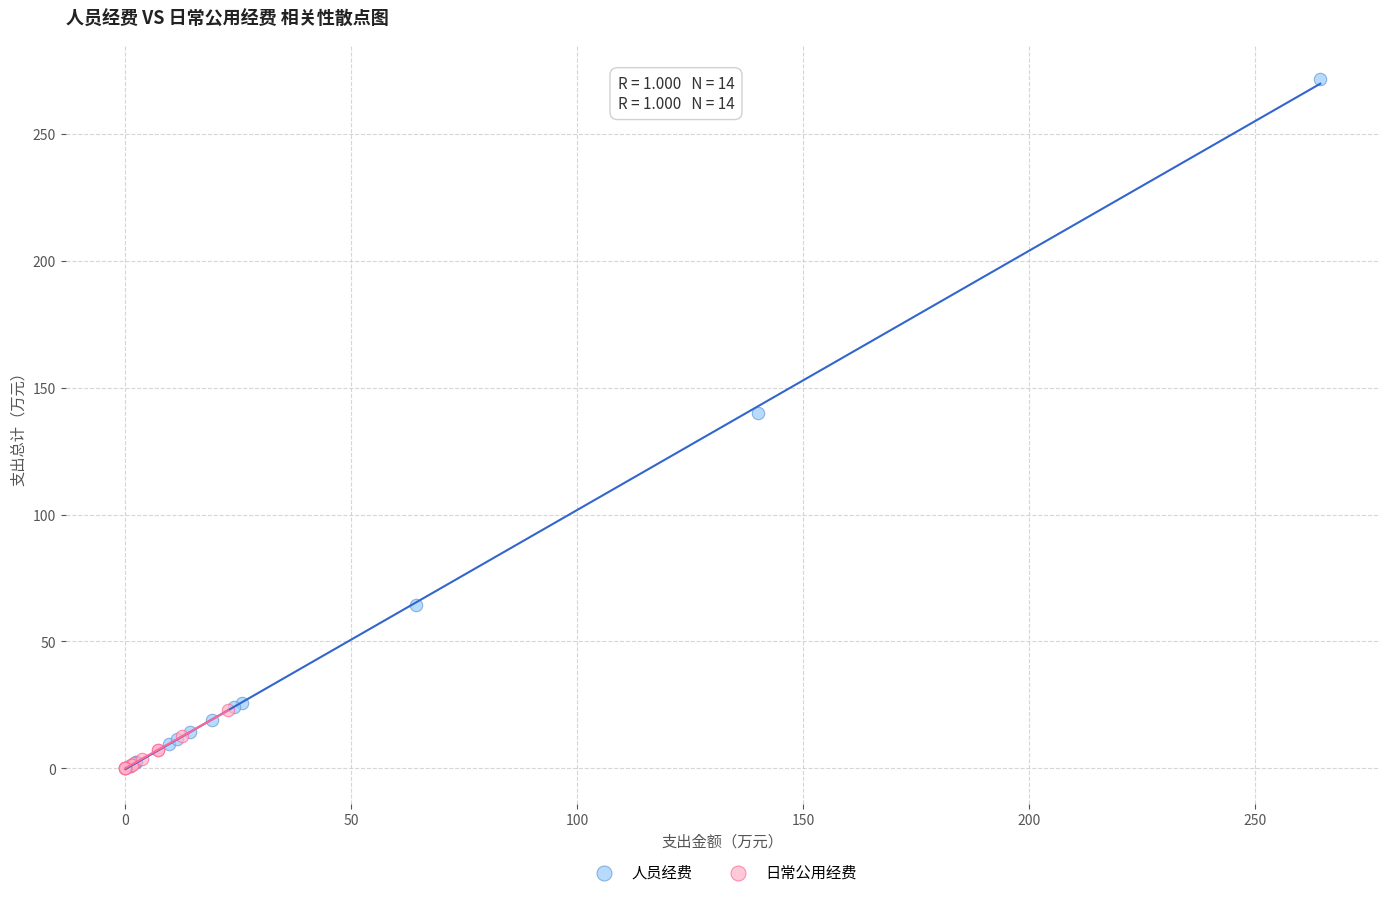

Which series has the largest Y range (max minus min)?

人员经费